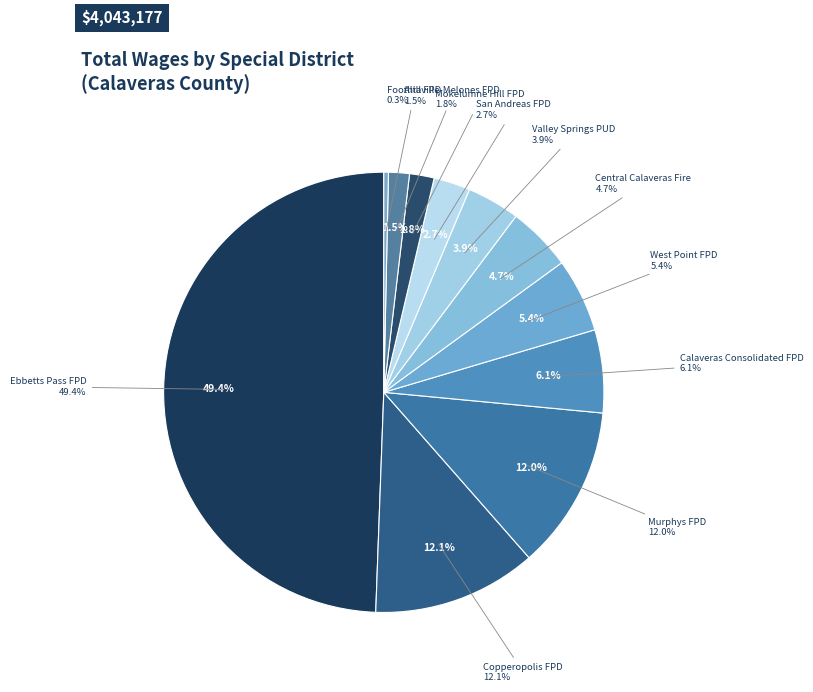

Which slice is the largest?

Ebbetts Pass Fire Protection District